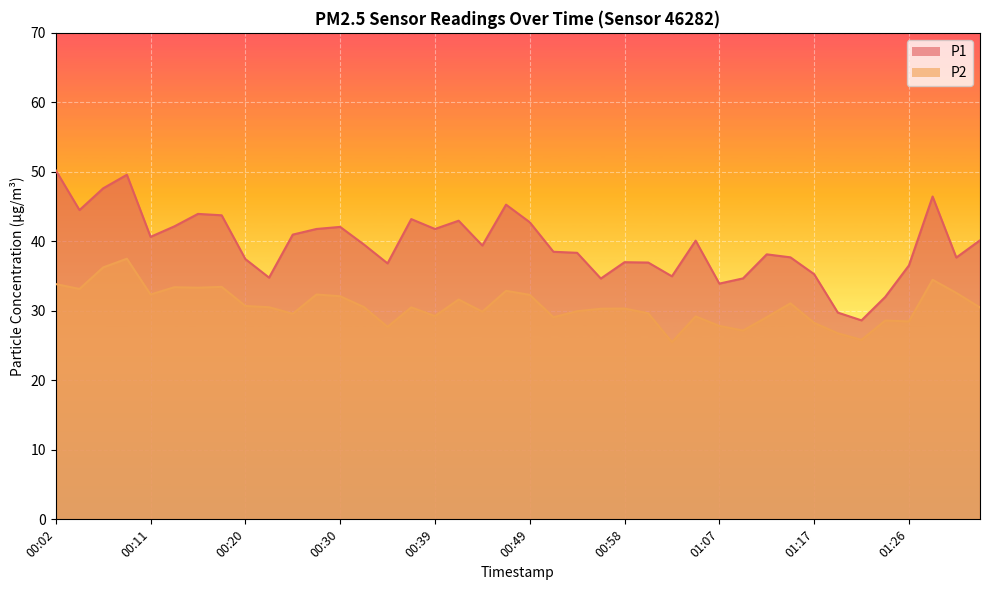

What is the average value of the P1 series?

39.6